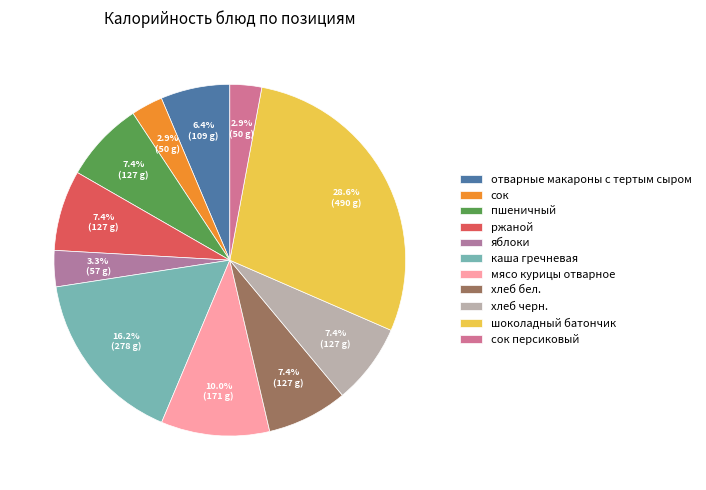

To the nearest percent, what is the average slice percentage?

9%